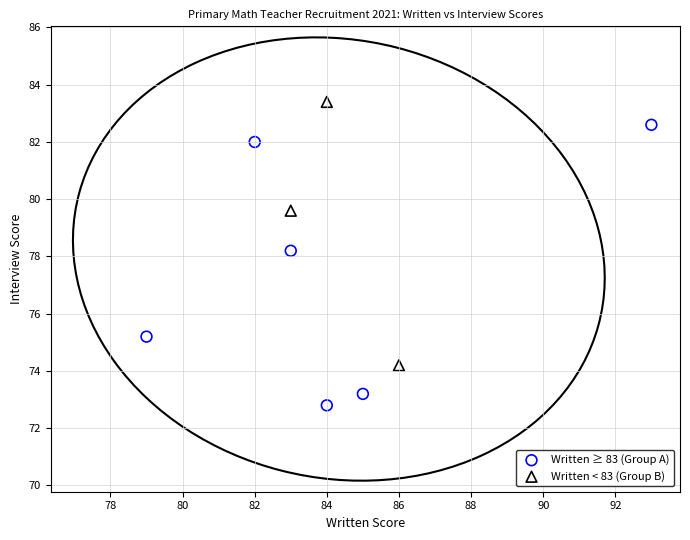

Which series contains the lowest Y value?

Written ≥ 83 (Group A)